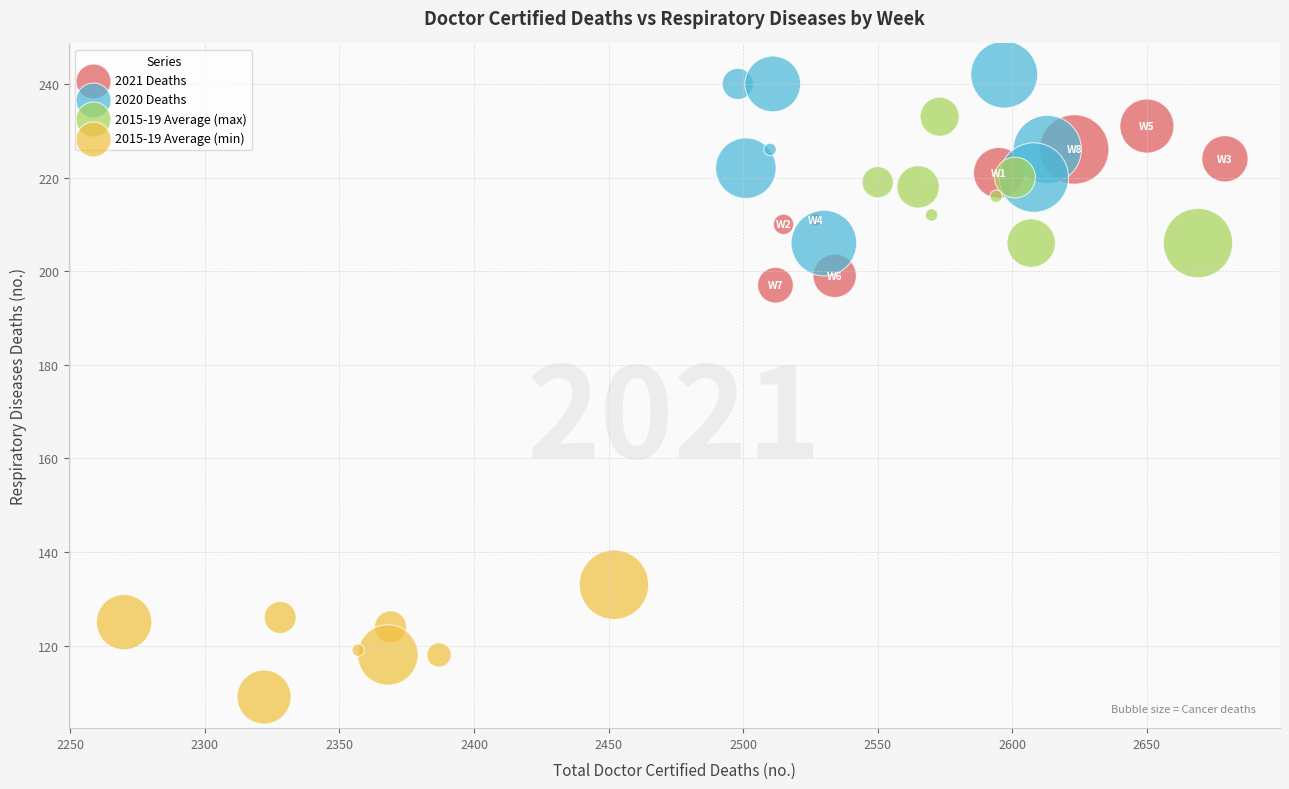

What are all the series names shown in the legend?

2021 Deaths, 2020 Deaths, 2015-19 Average (max), 2015-19 Average (min)